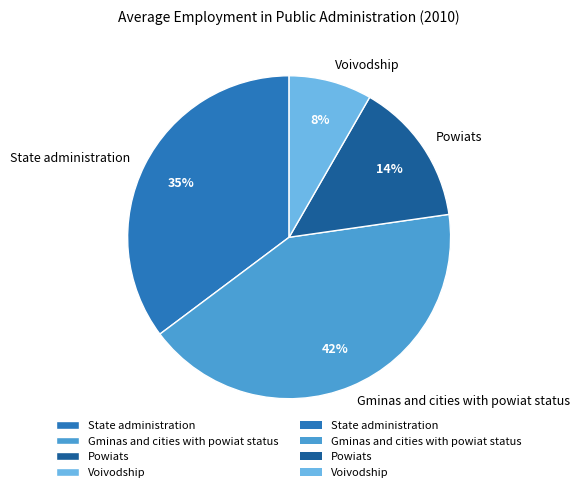

Rank the categories by value from highest to lowest.

Gminas and cities with powiat status, State administration, Powiats, Voivodship